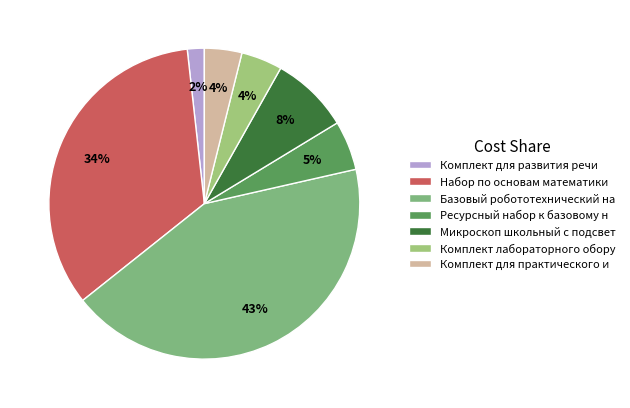

Does Набор по основам математики account for over 50% of the chart?

No